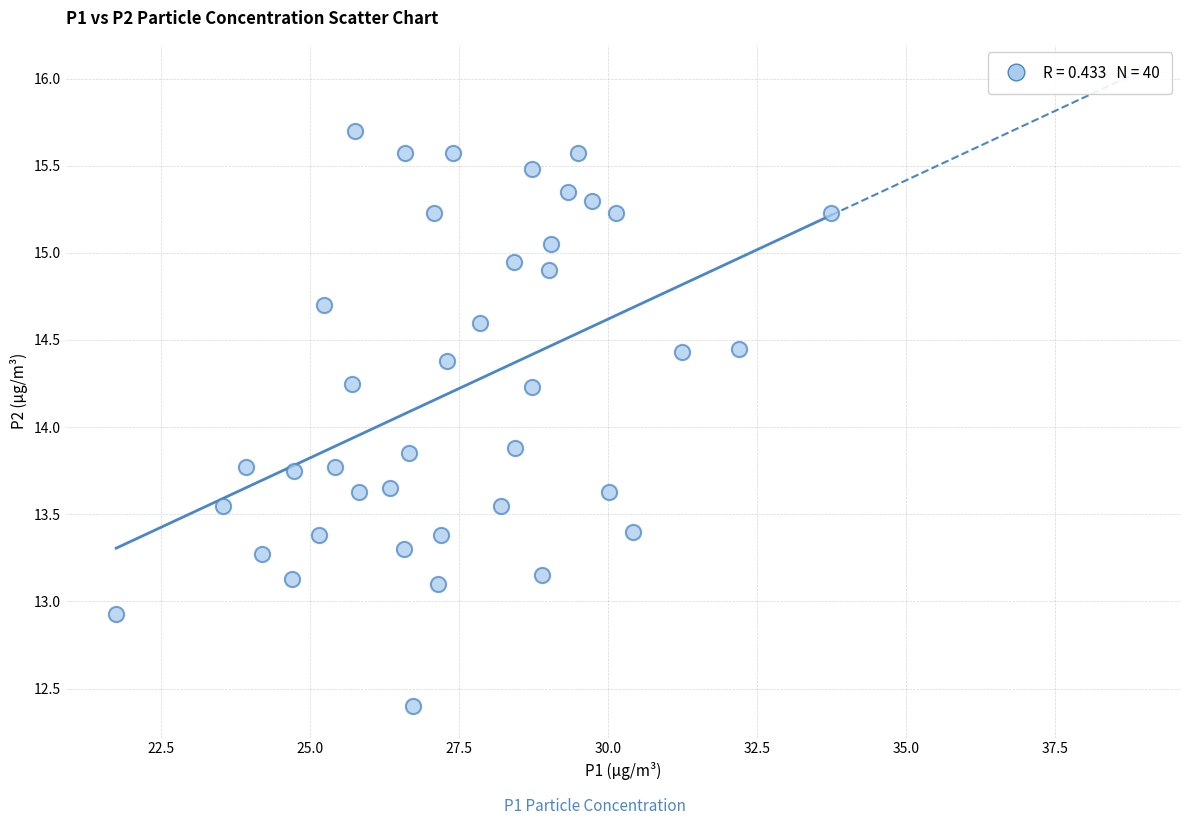

What is the range of X values (max minus min)?

12.0